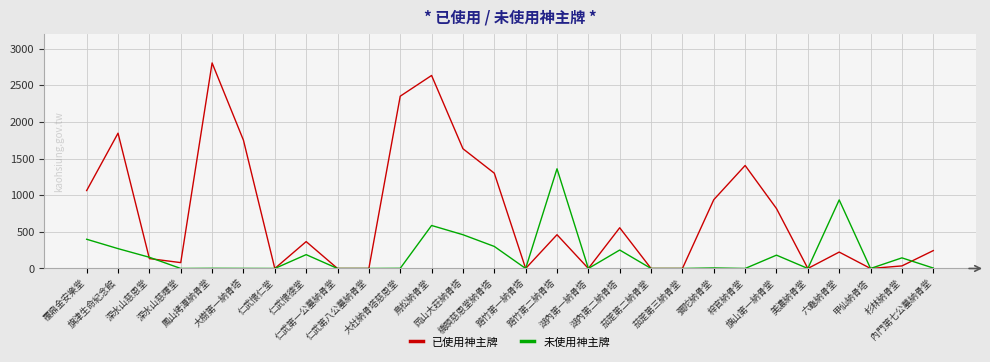

What is the maximum value for 已使用神主牌?

2806